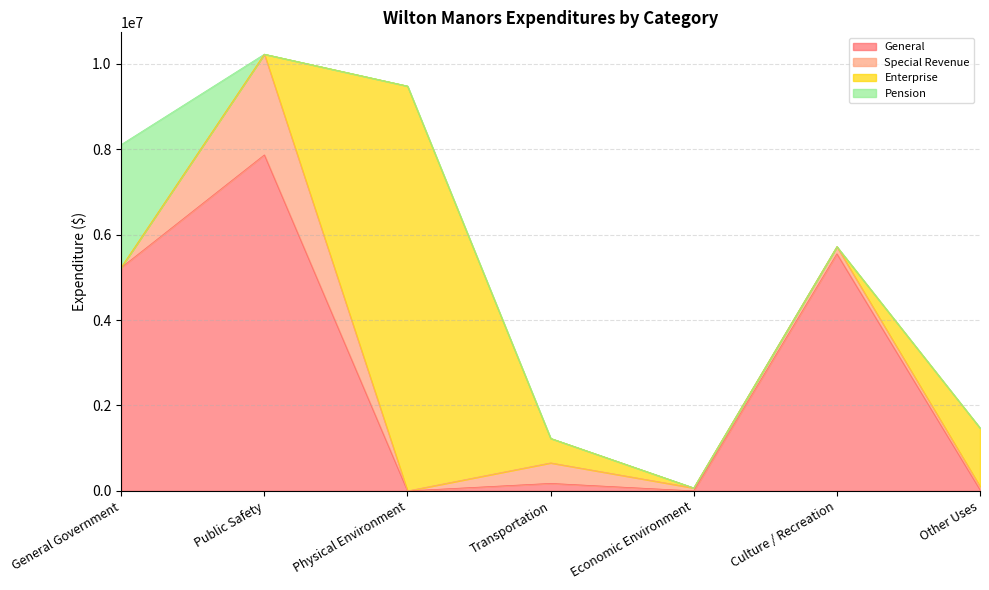

What is the label of the 1st point from the left?

General Government